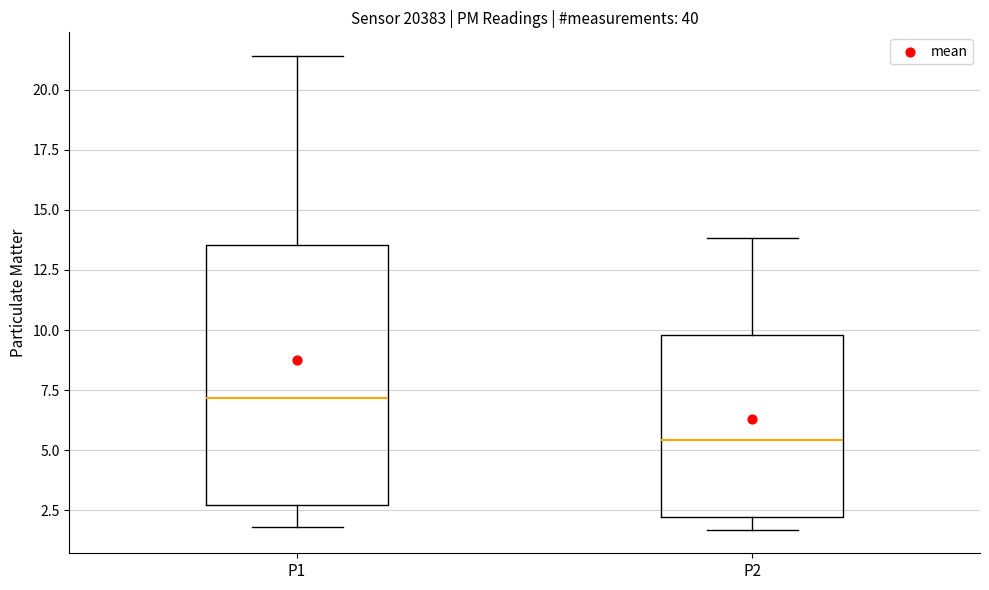

Which box's median line is the lowest?

P2